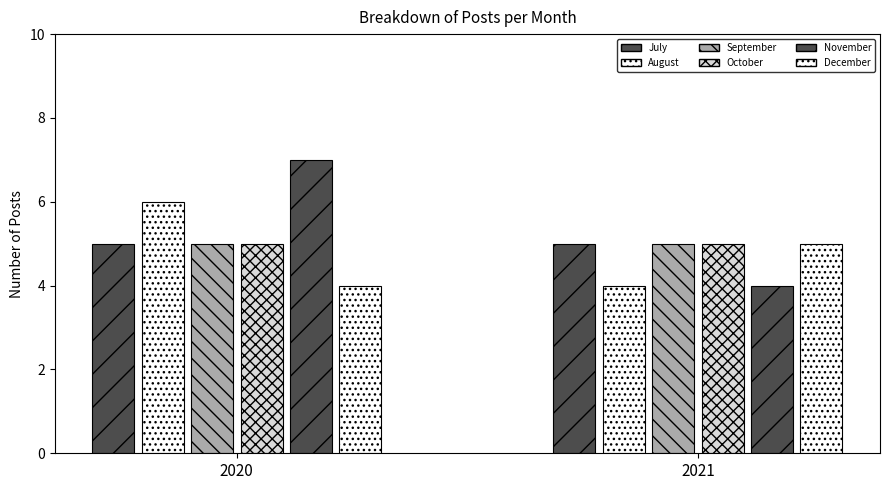

True or false: the data shows 1 at March.

False